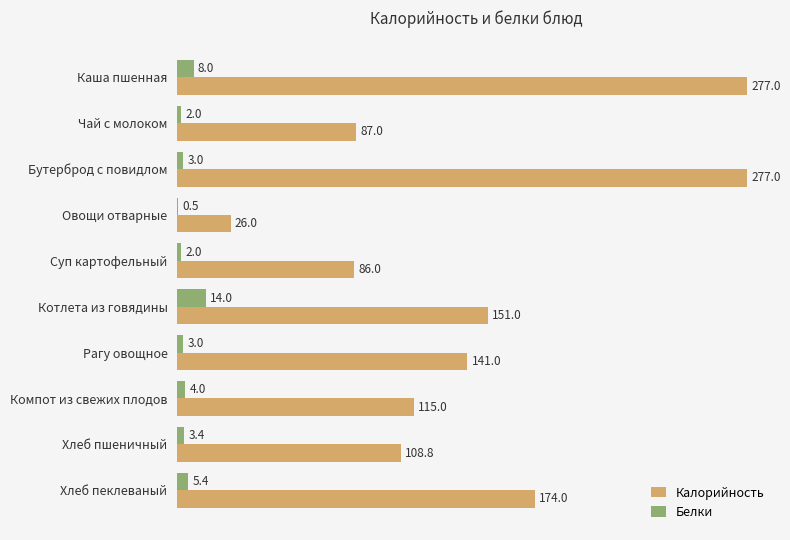

What are all the series names shown in the legend?

Калорийность, Белки